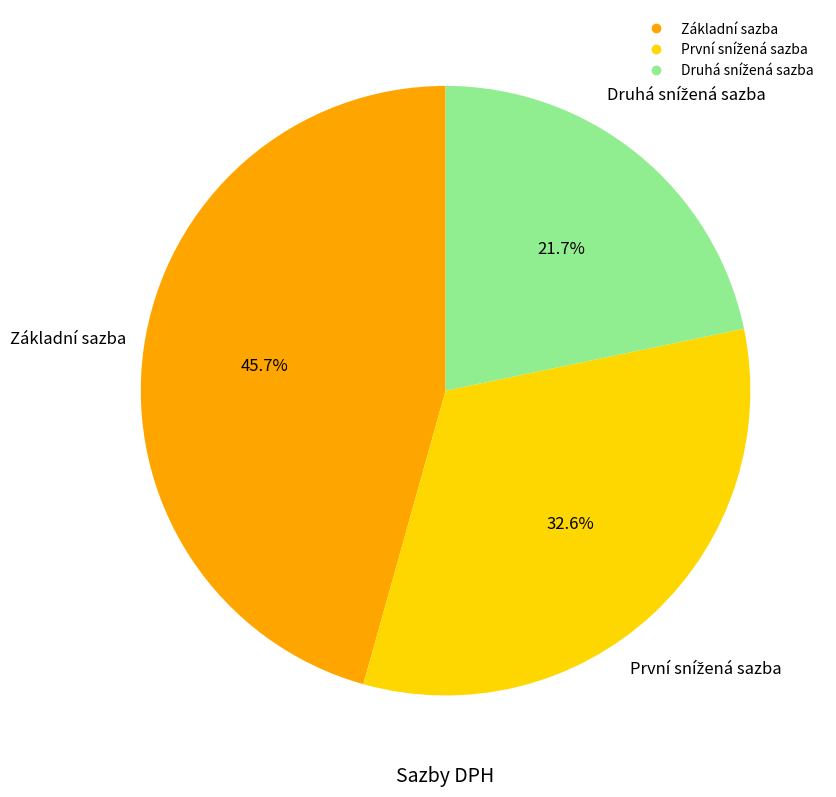

Which slice is the largest?

Základní sazba